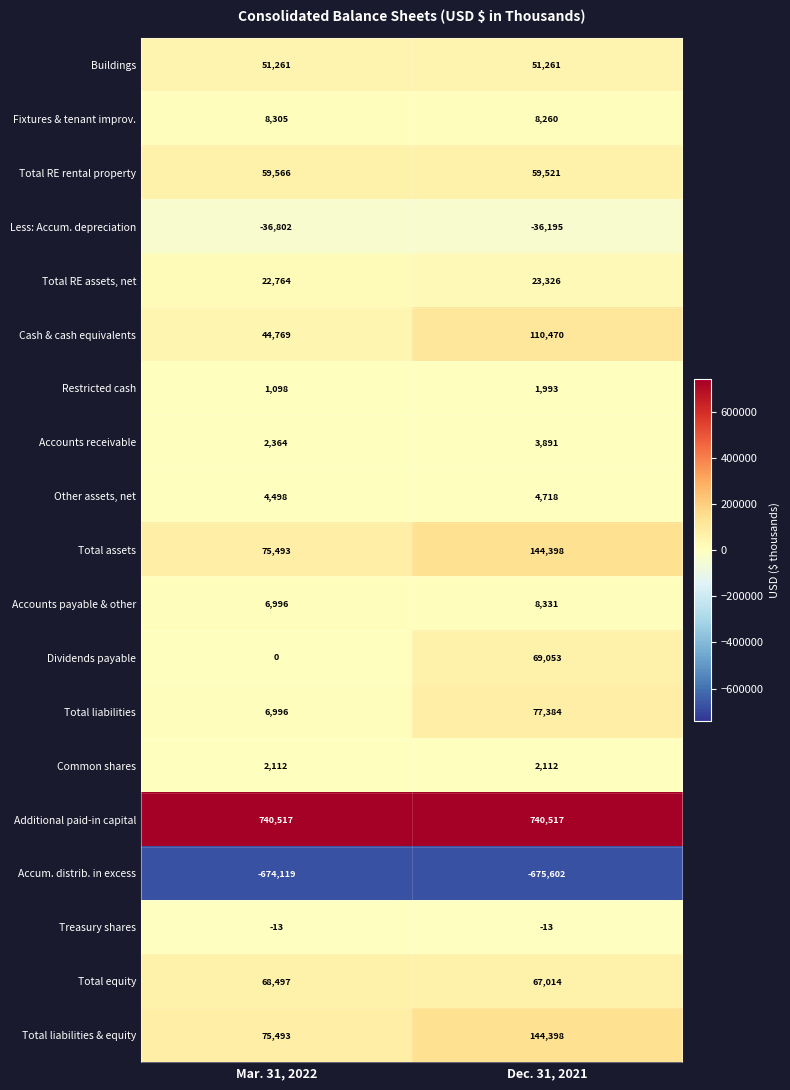

At which label does Restricted cash reach its peak?

Dec. 31, 2021